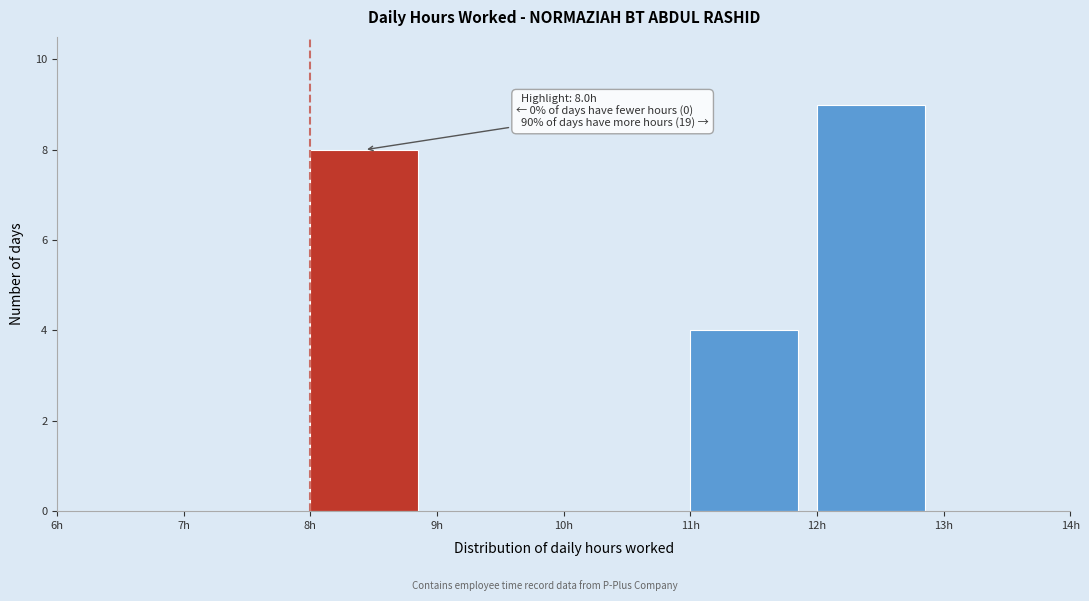

Over which range of the x-axis is the bar tallest?

12 to 13